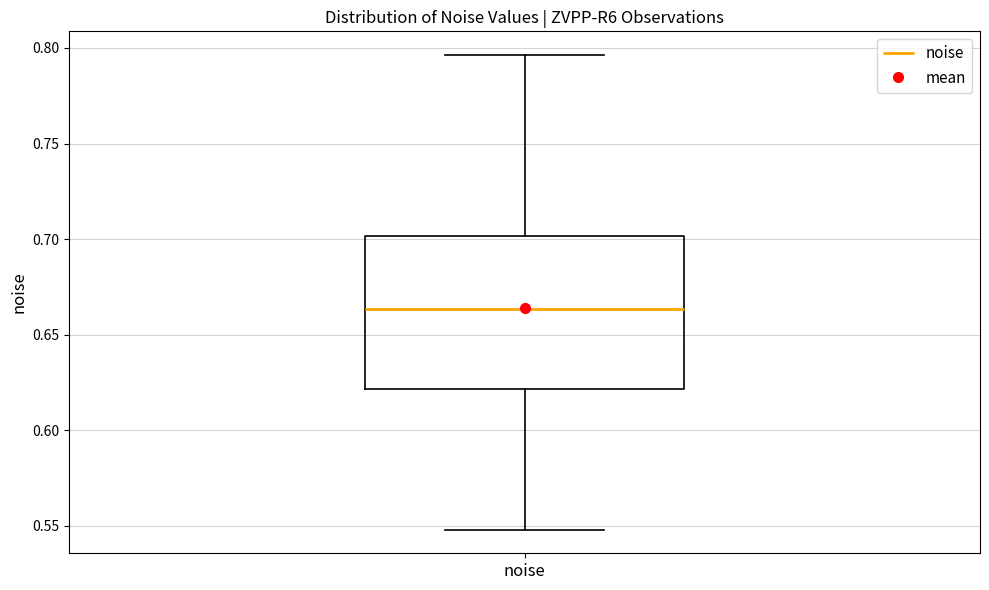

Transcribe this box plot: give where the median line is, the range the box spans, and where the two whiskers end, as read against the y-axis. The values are not printed on the chart, so give them approximately, as read against the axis.

median 0.665, box 0.620 to 0.700, whiskers 0.550 to 0.795